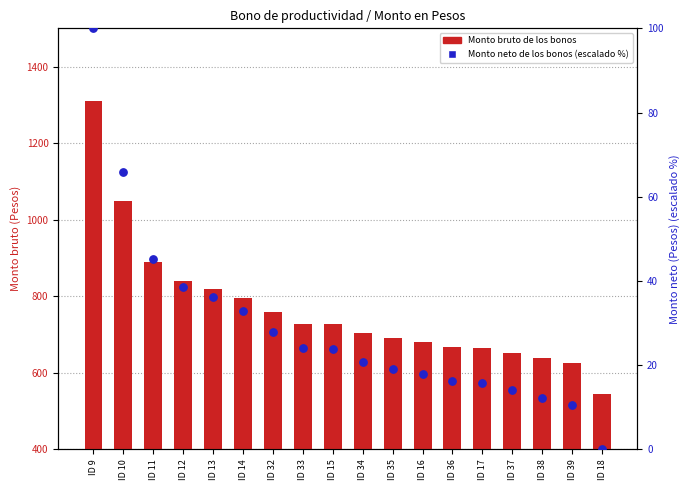

Which series contains the lowest Y value?

Monto neto de los bonos (escalado)